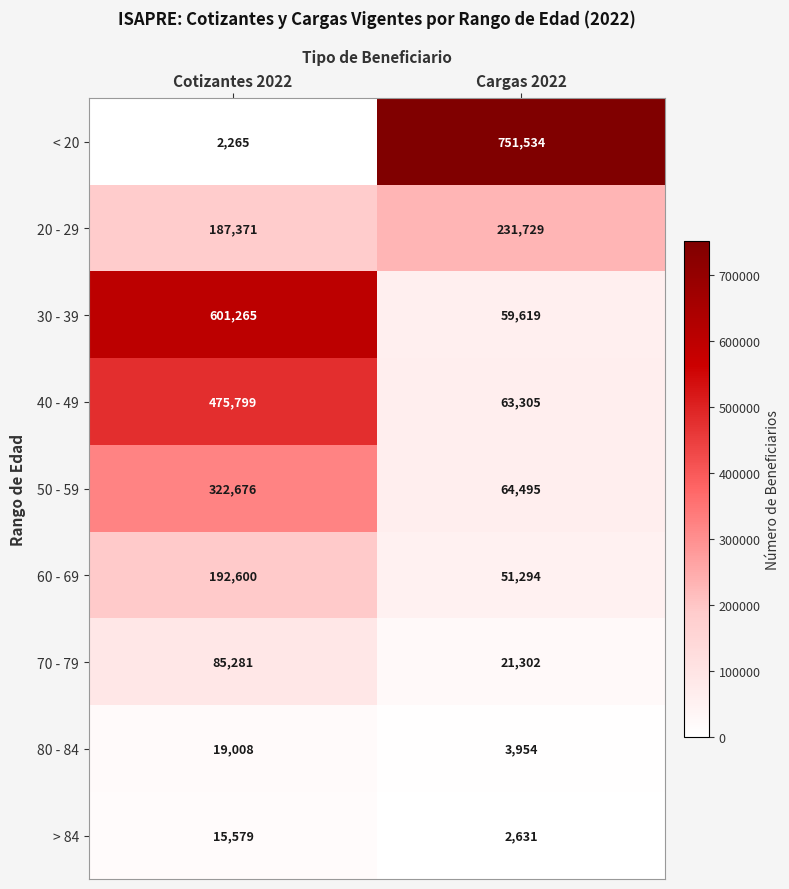

What is the difference between the maximum and minimum values in the 20 - 29 series?

44358